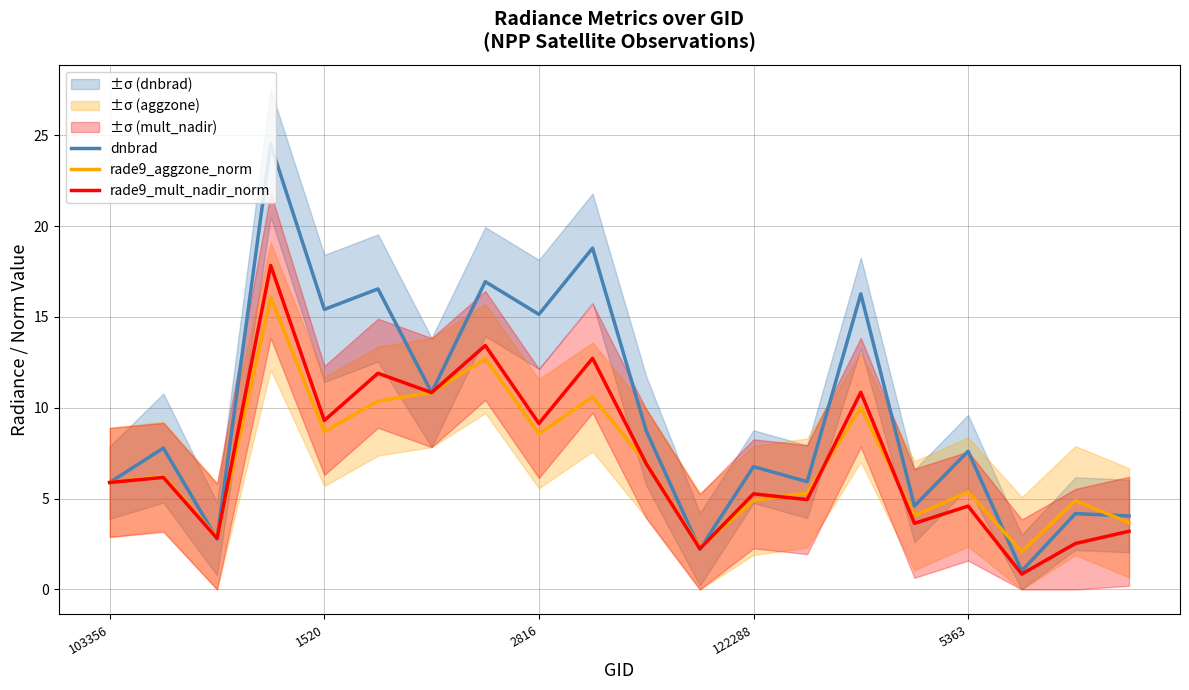

In rade9_aggzone_norm, how many points are higher than both neighbors (excluding endpoints)?

7